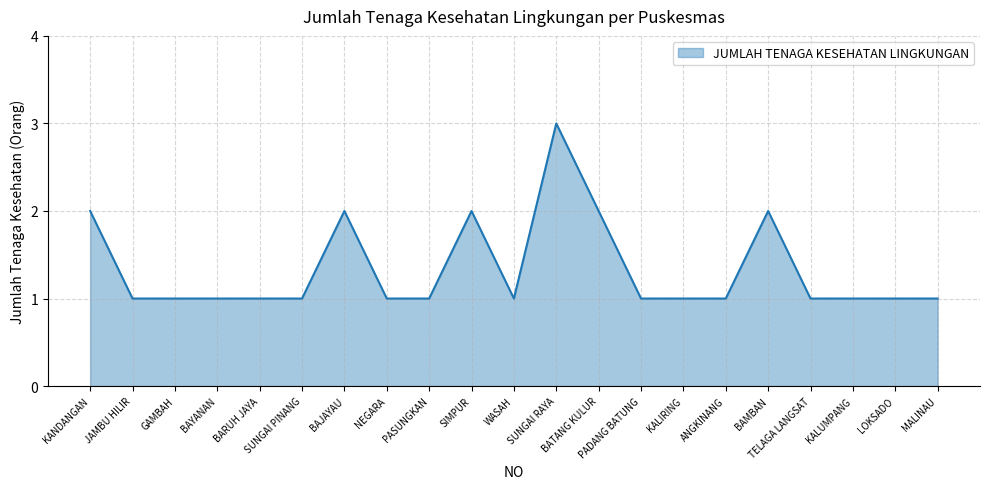

What is the difference between the maximum and minimum values?

2